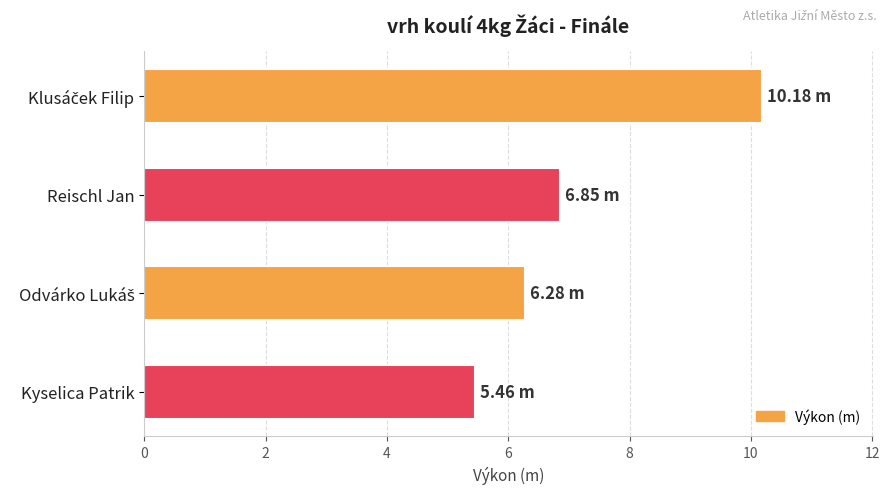

What is the minimum value shown in the chart?

5.5